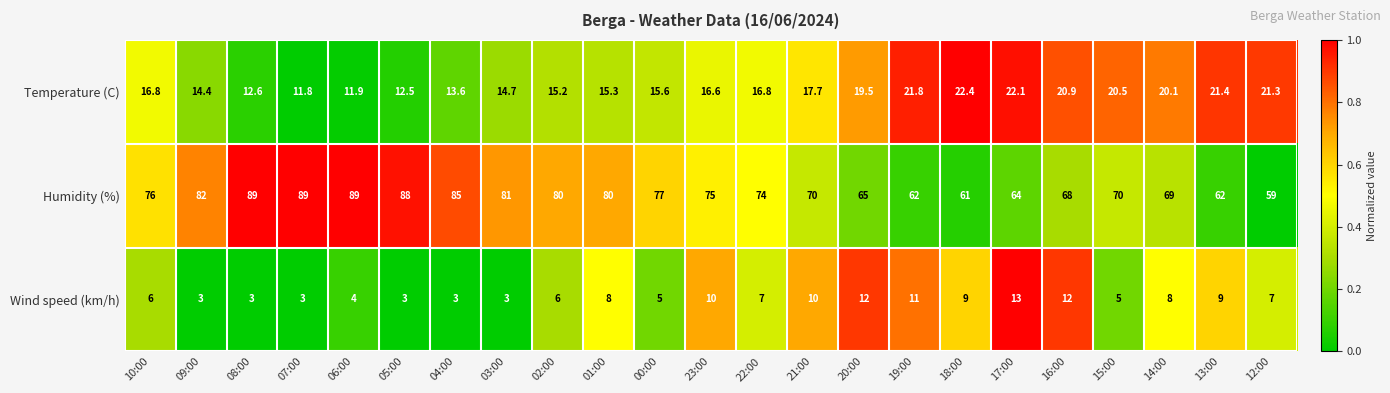

The value of Wind speed (km/h) at 09:00 is 3.0. True or false?

True